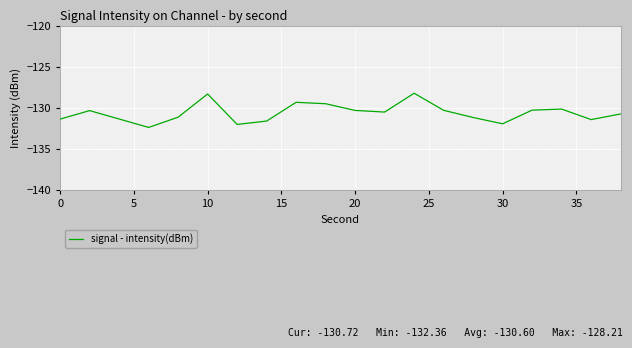

What is the difference between the maximum and minimum values?

4.1